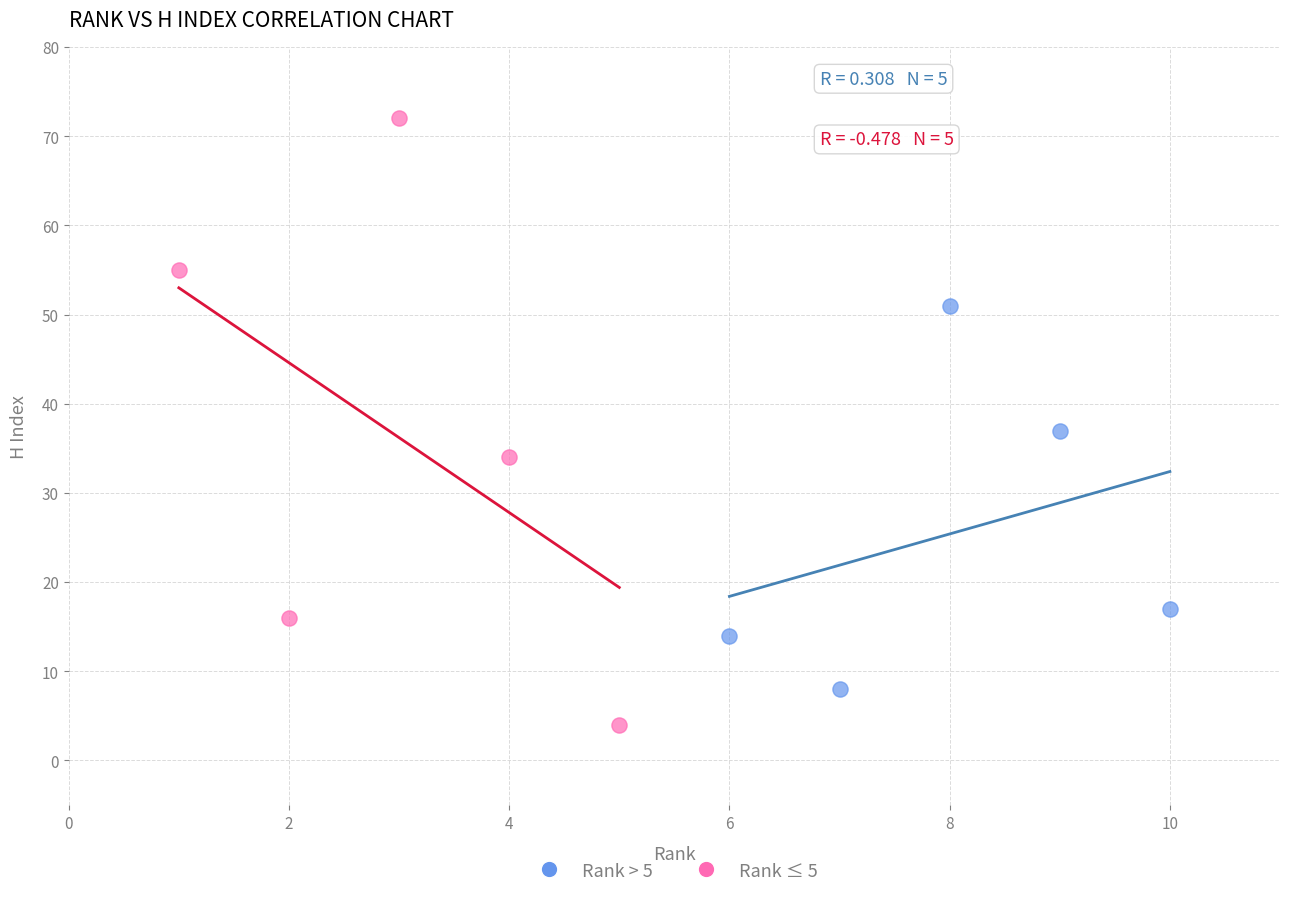

What are all the series names shown in the legend?

Rank > 5, Rank ≤ 5